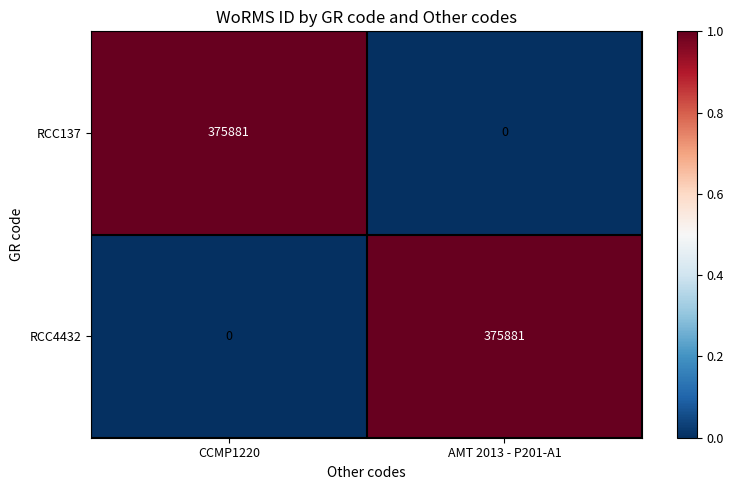

Is the value of RCC137 at CCMP1220 greater than the value of RCC4432 at CCMP1220?

Yes